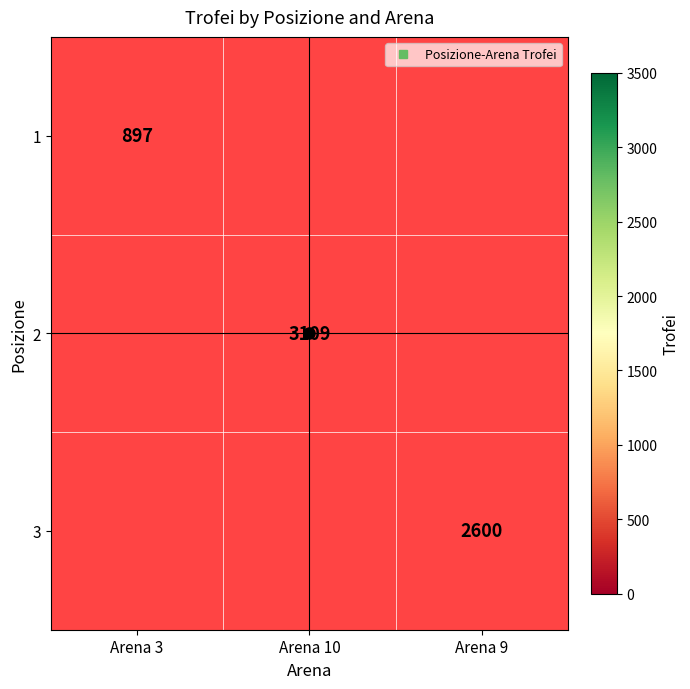

At which label does 2 reach its minimum?

Arena 3